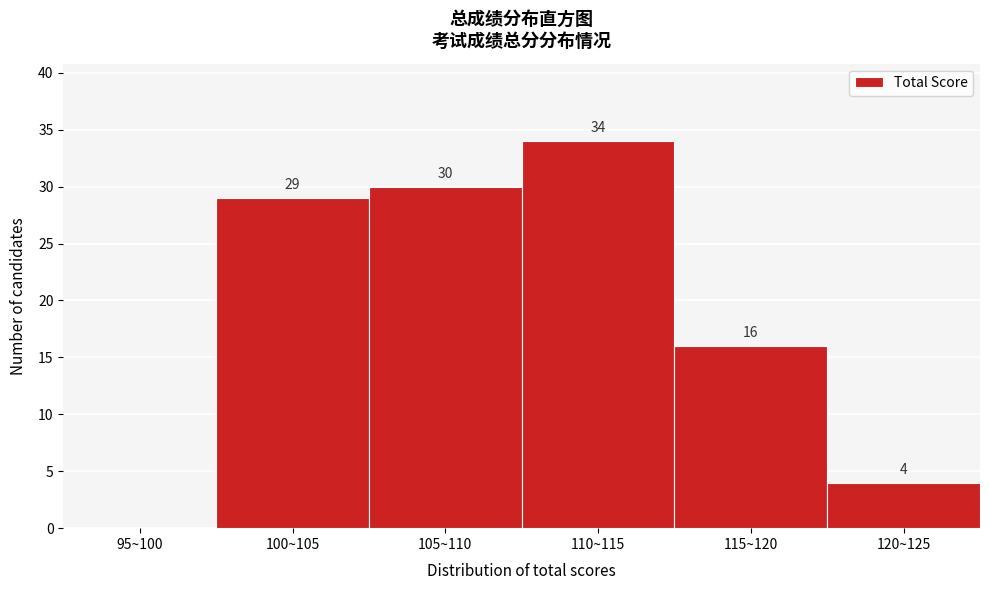

Reading right to left, extract all data points from this chart.

120~125=4	115~120=16	110~115=34	105~110=30	100~105=29	95~100=0